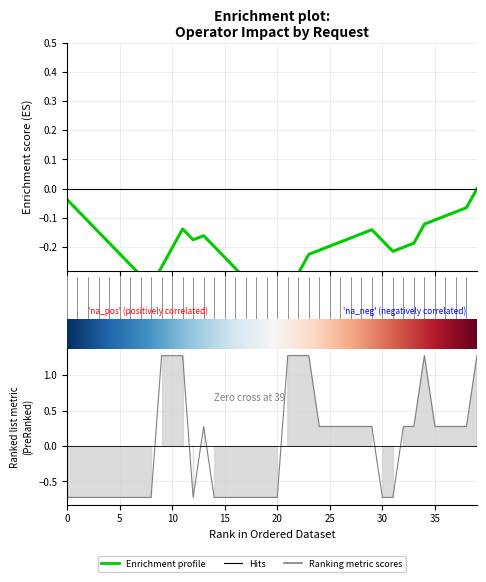

Reading right to left, what are all the values shown in this chart?

1.3	0.3	0.3	0.3	0.3	1.3	0.3	0.3	-0.7	-0.7	0.3	0.3	0.3	0.3	0.3	0.3	1.3	1.3	1.3	-0.7	-0.7	-0.7	-0.7	-0.7	-0.7	-0.7	0.3	-0.7	1.3	1.3	1.3	-0.7	-0.7	-0.7	-0.7	-0.7	-0.7	-0.7	-0.7	-0.7